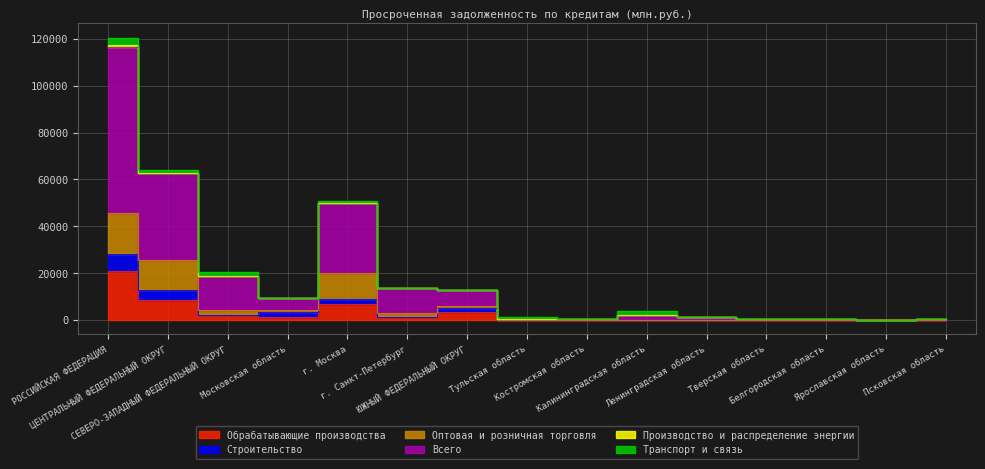

What is the average value of the Оптовая и розничная торговля series?

7367